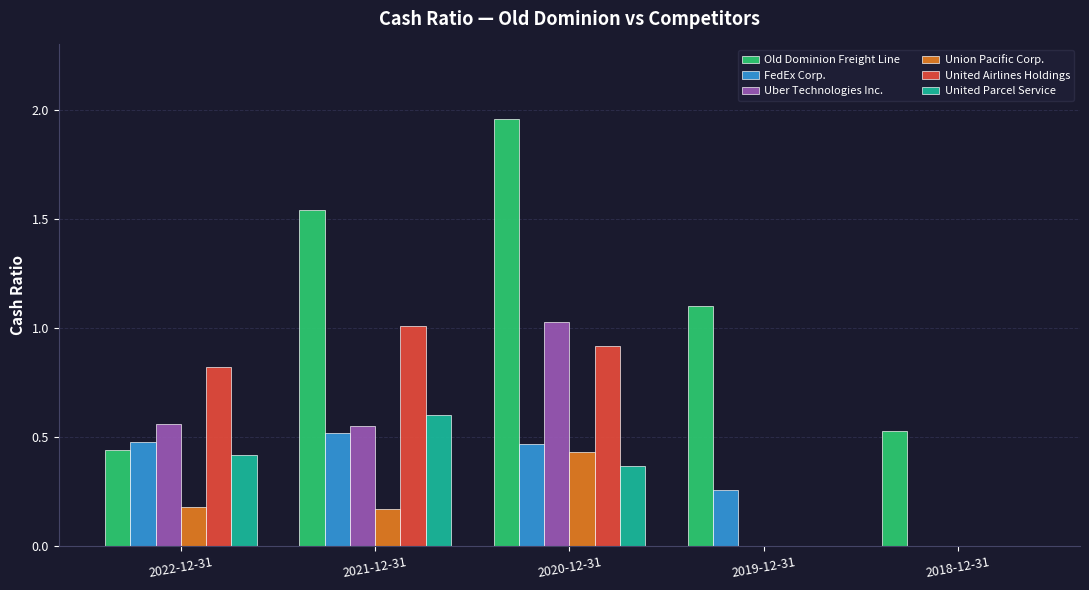

What is the sum of all FedEx Corp. values?

1.7